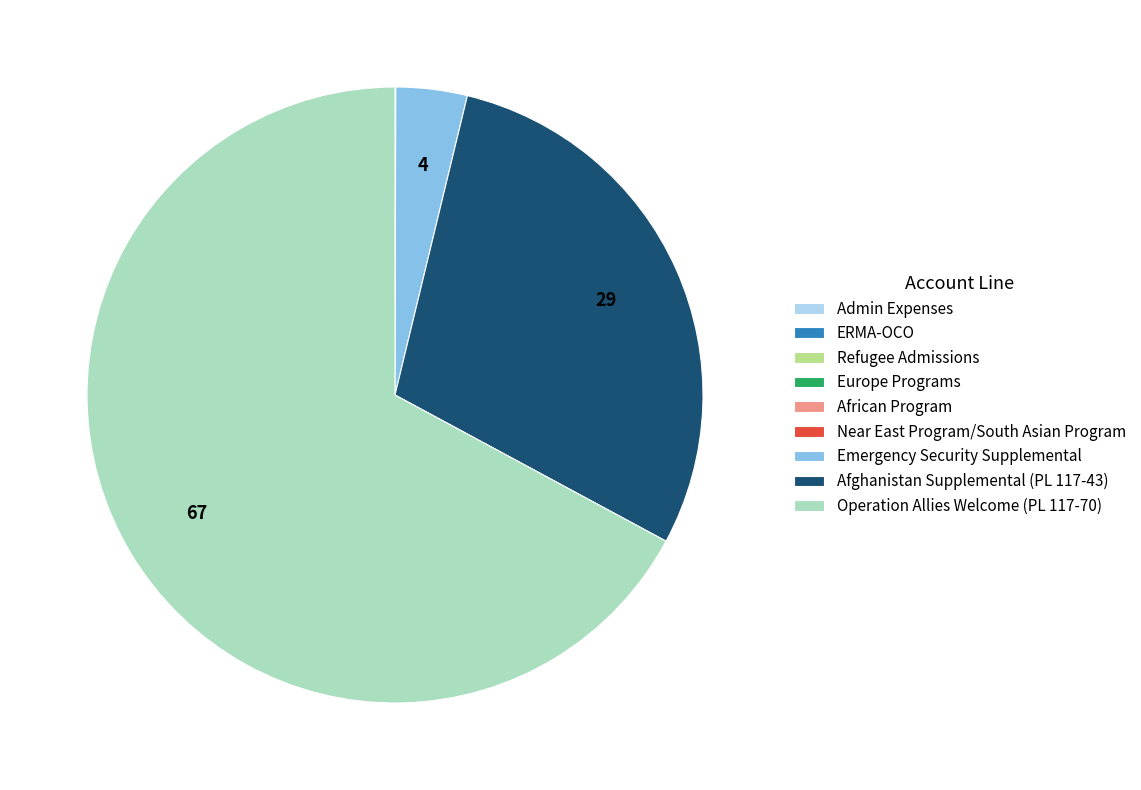

True or false: Afghanistan Supplemental (PL 117-43) accounts for 38% of the total.

False